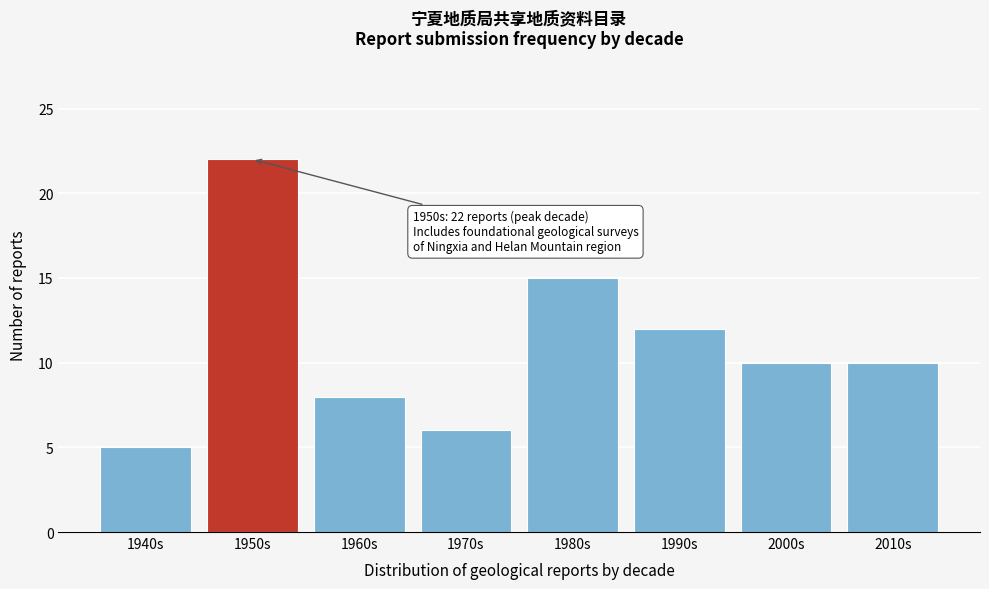

Reading left to right, extract all data points from this chart.

5	22	8	6	15	12	10	10